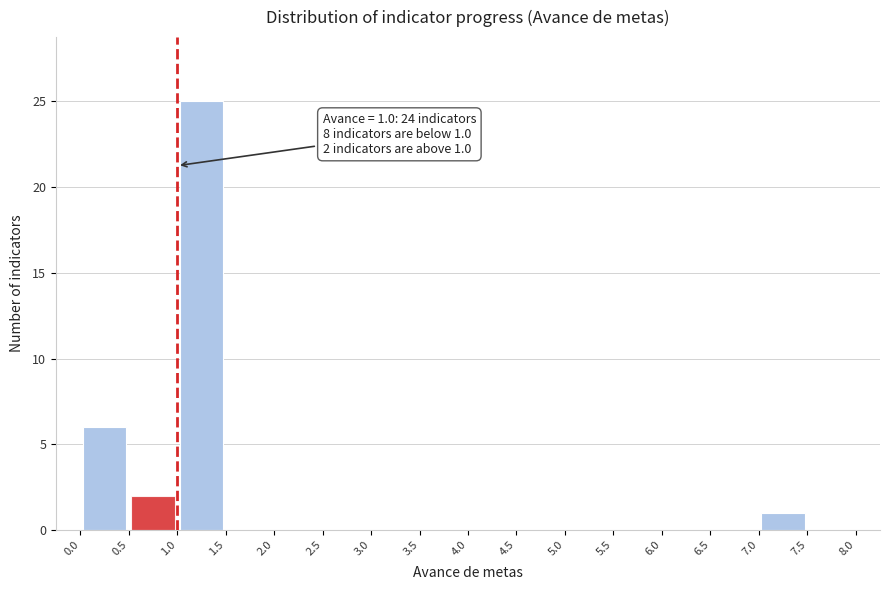

Over which range of the x-axis is the bar tallest?

1.0 to 1.5